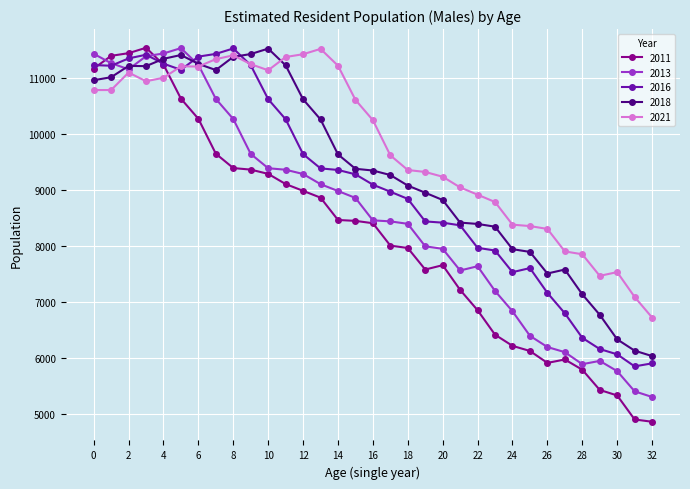

True or false: 2013 and 2011 intersect in this chart.

True